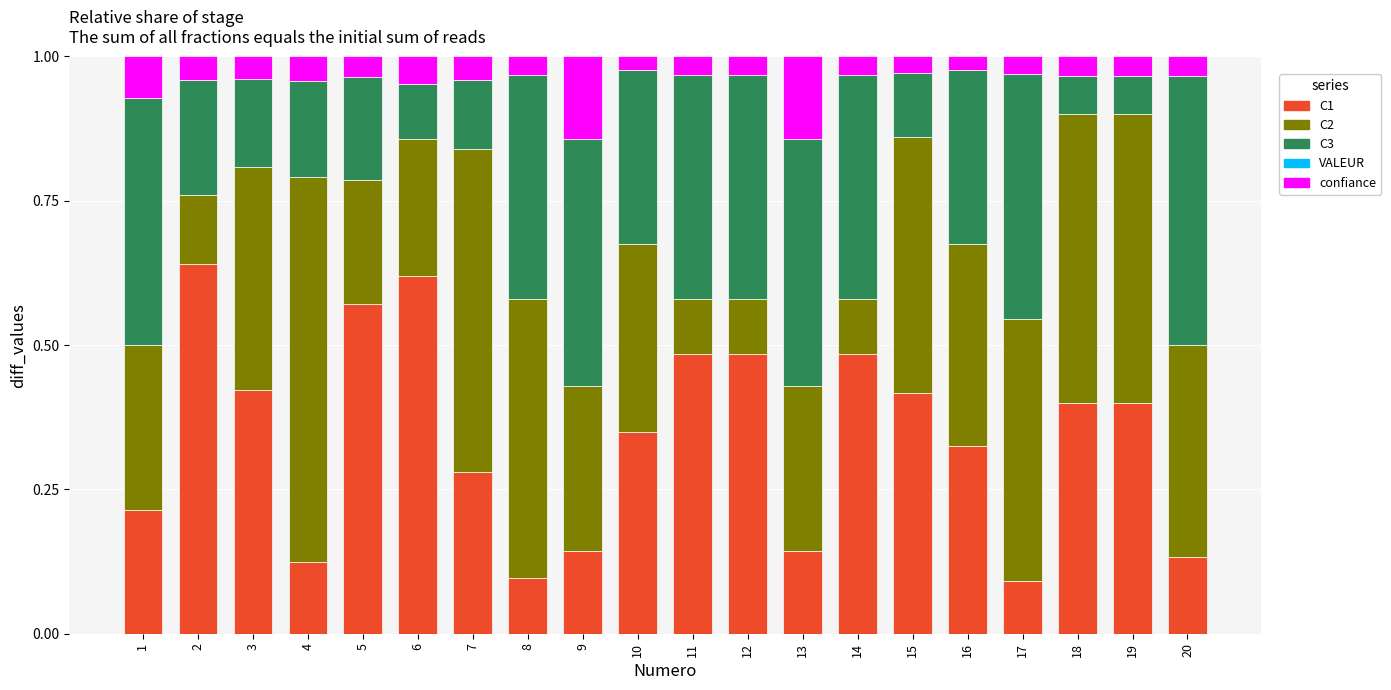

What is the total value across all series at 19?

1.0